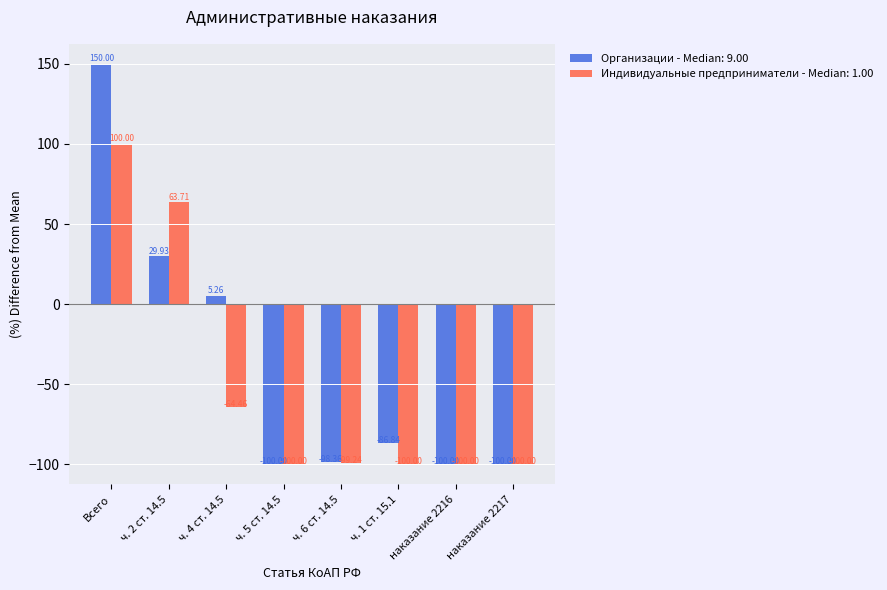

At which label does Организации - Median: 9.00 first exceed -86?

Всего